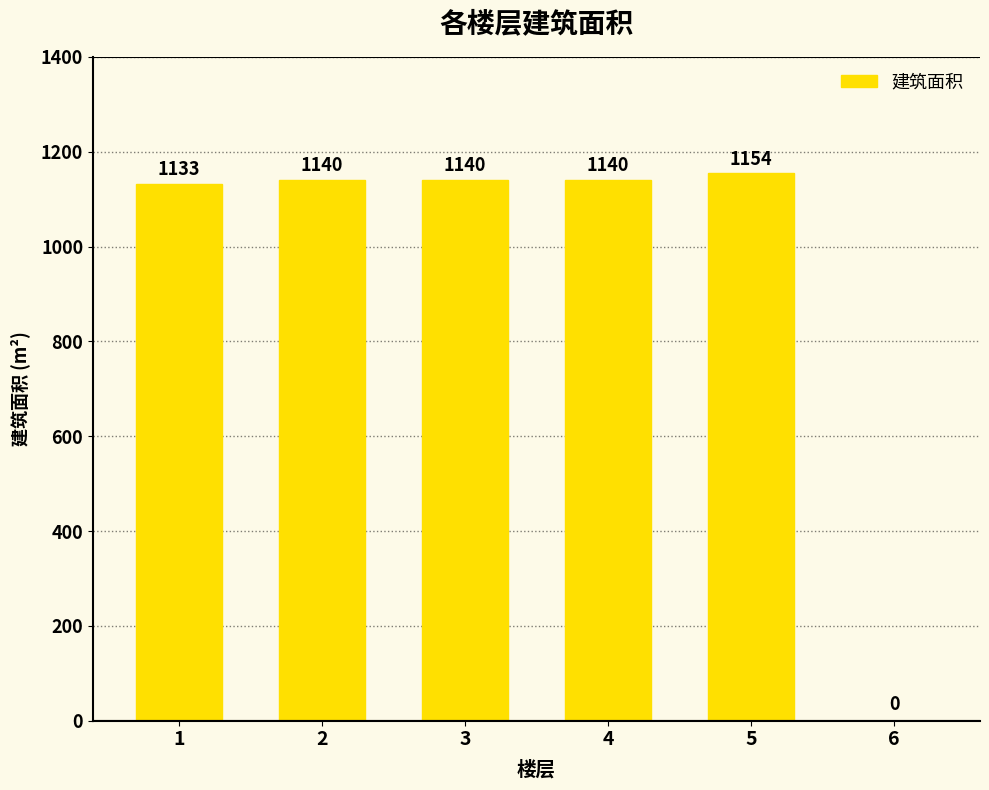

What value does the data have at 3?

1140.5